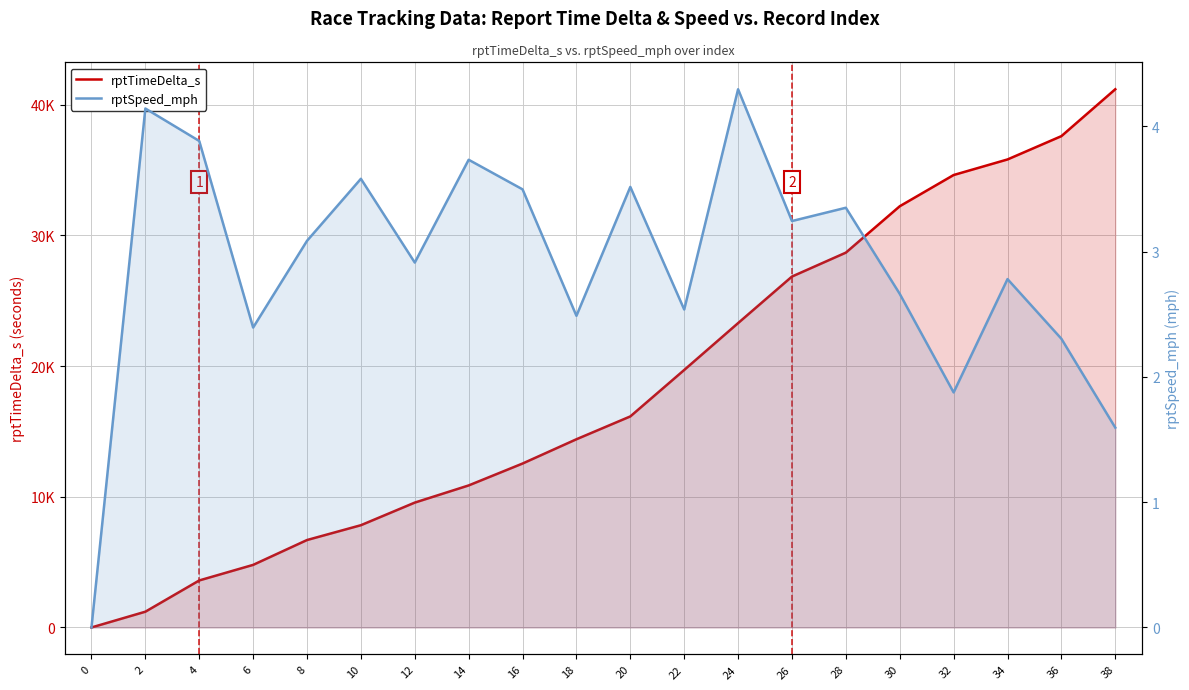

Reading left to right, what are all the values shown in this chart?

rptTimeDelta_s: 0=0.0	2=1206.0	4=3597.0	6=4788.0	8=6689.0	10=7823.0	12=9553.0	14=10866.0	16=12541.0	18=14399.0	20=16146.0	22=19699.0	24=23285.0	26=26847.0	28=28676.0	30=32225.0	32=34614.0	34=35805.0	36=37589.0	38=41176.0
rptSpeed_mph: 0=0.0	2=4.1	4=3.9	6=2.4	8=3.1	10=3.6	12=2.9	14=3.7	16=3.5	18=2.5	20=3.5	22=2.5	24=4.3	26=3.2	28=3.3	30=2.7	32=1.9	34=2.8	36=2.3	38=1.6